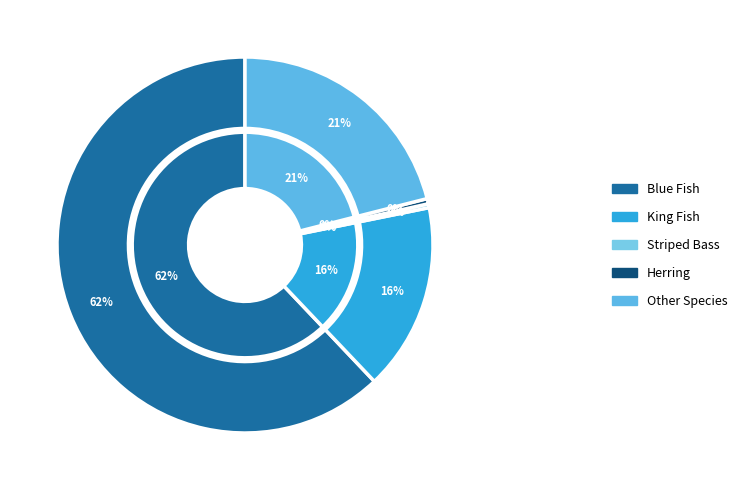

What is the total percentage of King Fish and Other Species?

37.1%